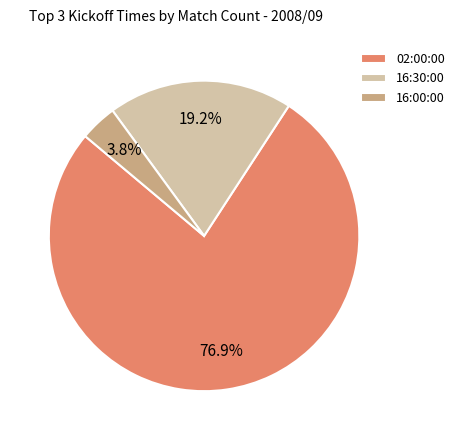

Which has a higher value, 16:00:00 or 16:30:00?

16:30:00